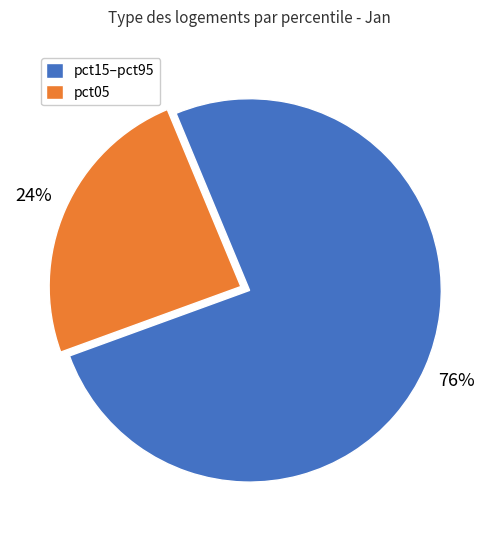

Do pct15–pct95 and pct05 together represent more than half of the pie?

Yes